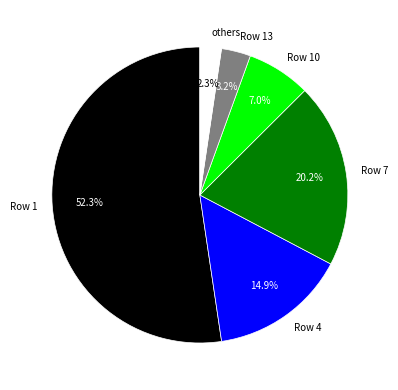

Is the sum of others and Row 13 greater than half?

No